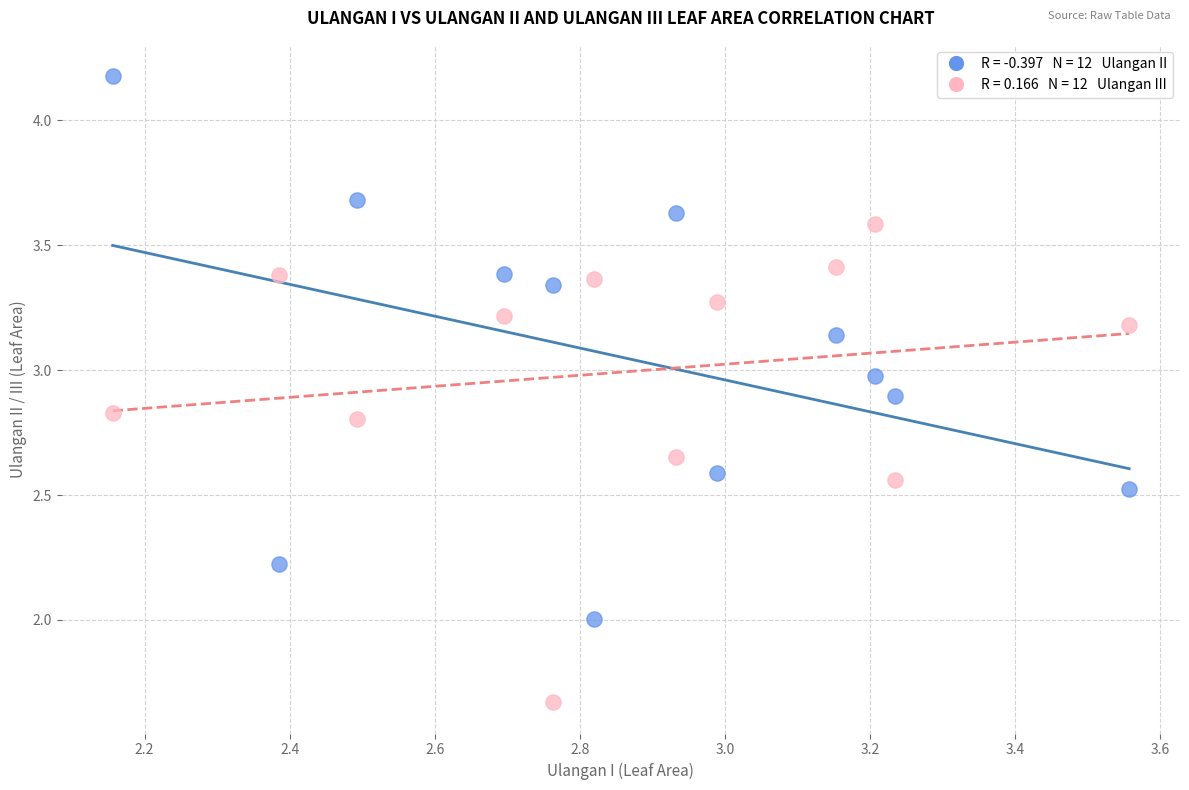

Across all data points, what is the range of Y values (max minus min)?

2.5